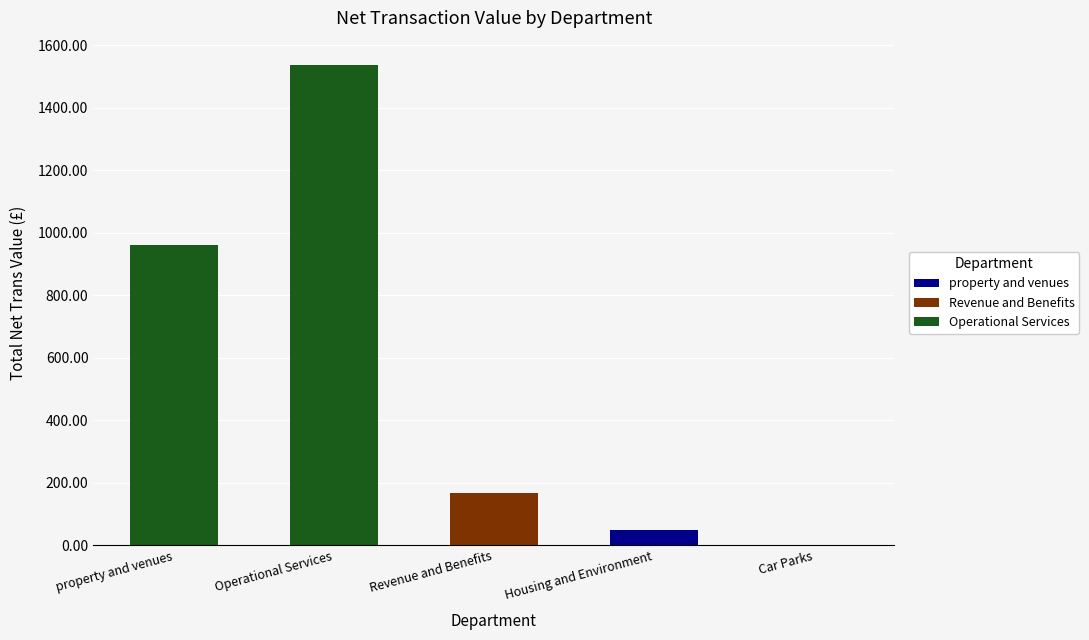

What is the sum of all values?

2714.2